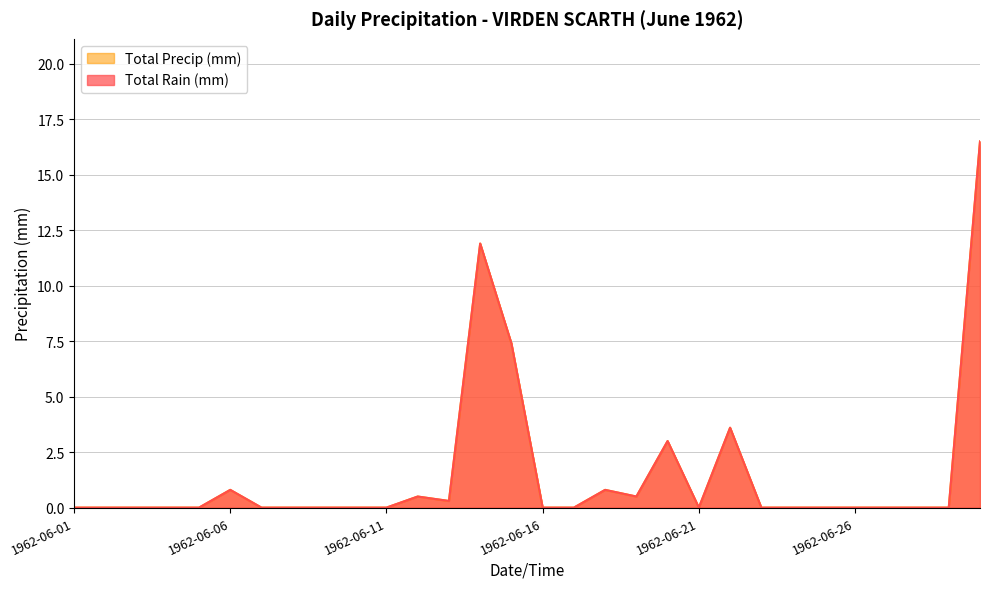

True or false: Total Precip (mm) and Total Rain (mm) intersect in this chart.

False